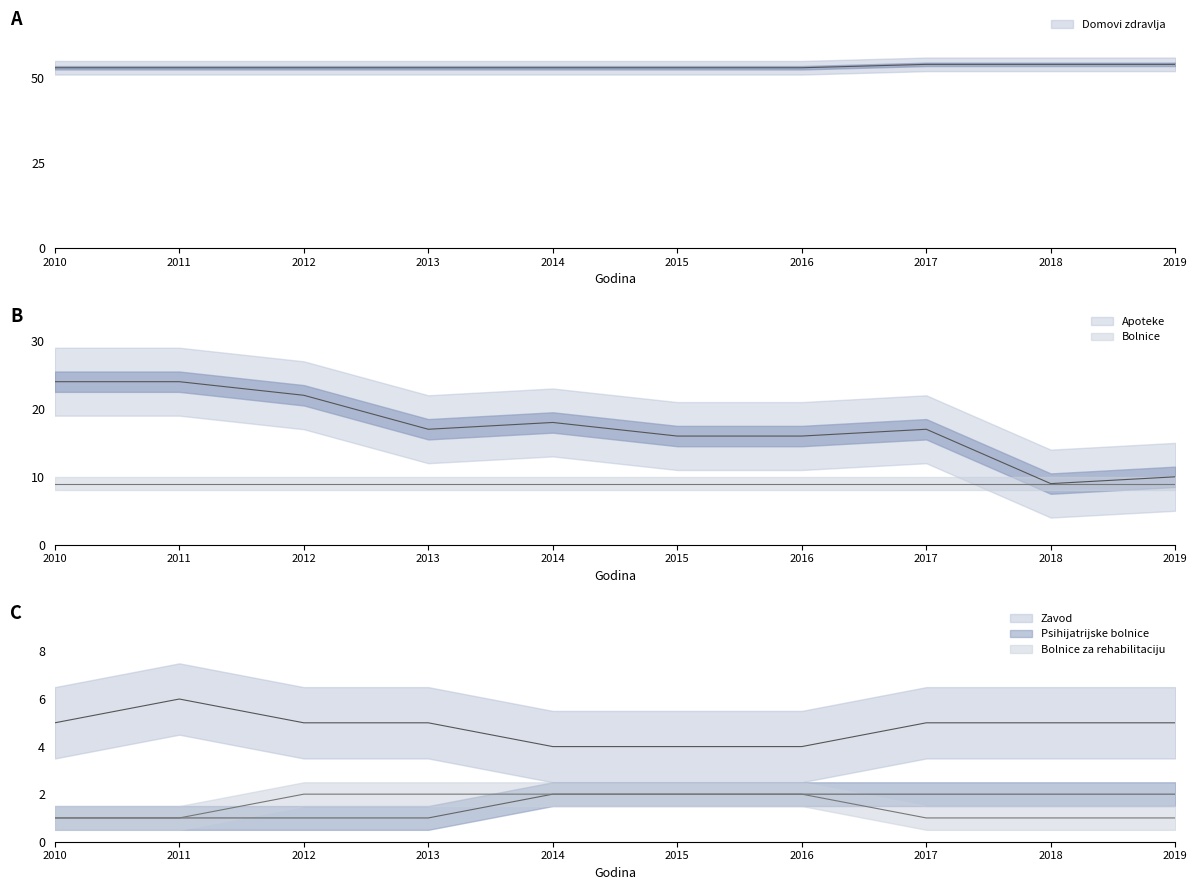

At 2010, list the series in order from largest to smallest.

Domovi zdravlja, Apoteke, Zavod, Psihijatrijske bolnice, Bolnice za rehabilitaciju